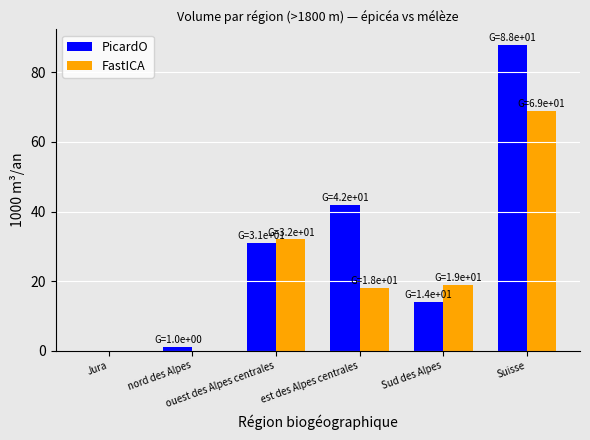

Between nord des Alpes and Suisse, which series saw the biggest shift?

PicardO